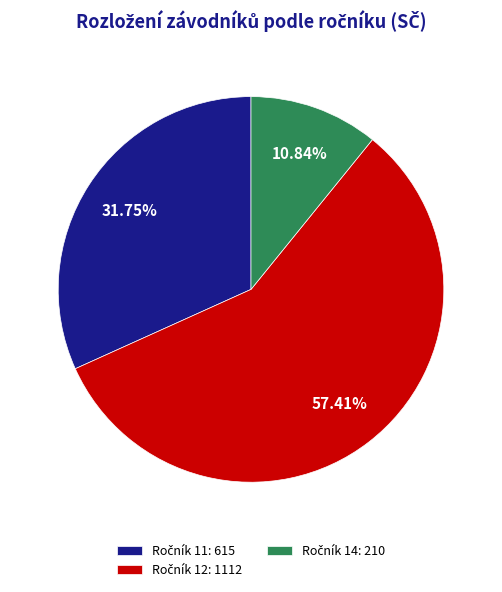

Is there any slice that represents more than half of the pie?

Yes